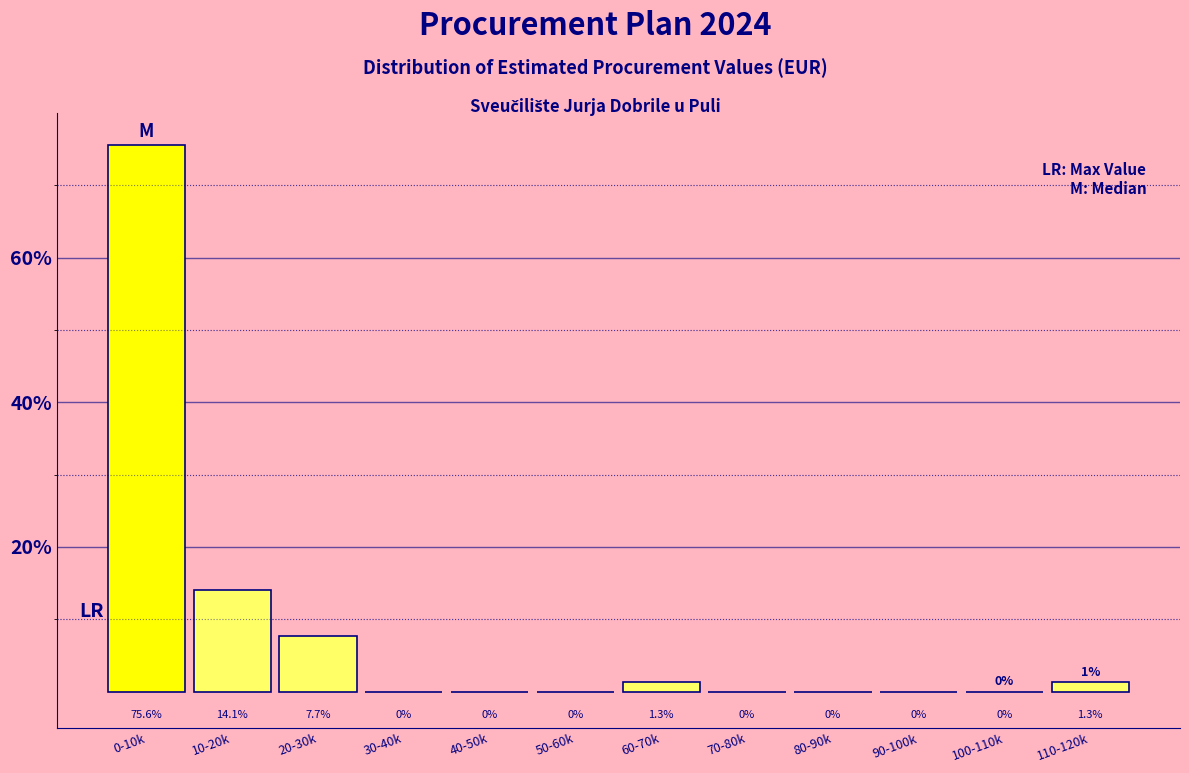

Reading left to right, list all the values displayed in this chart.

0-10k=75.6	10-20k=14.1	20-30k=7.7	30-40k=0.0	40-50k=0.0	50-60k=0.0	60-70k=1.3	70-80k=0.0	80-90k=0.0	90-100k=0.0	100-110k=0.0	110-120k=1.3